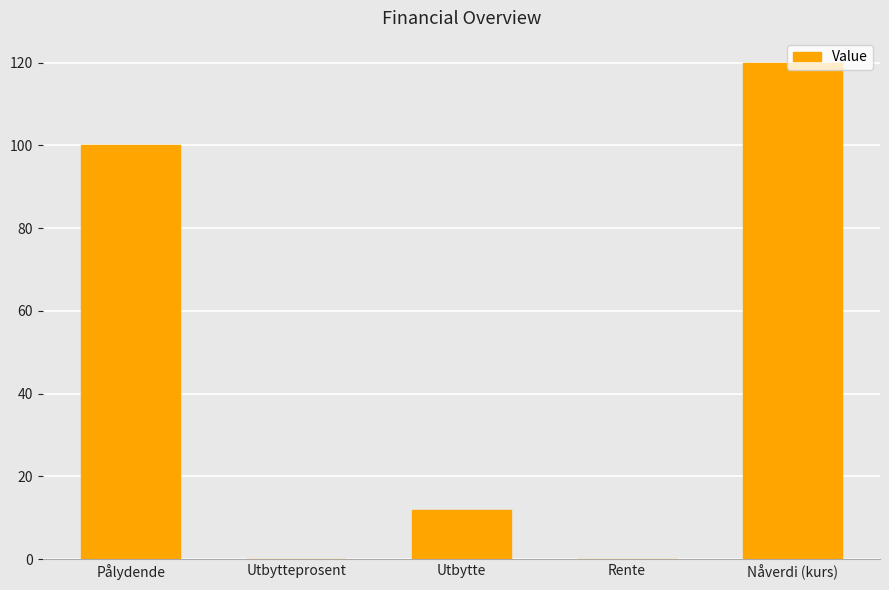

Which has a higher value, Pålydende or Utbytteprosent?

Pålydende